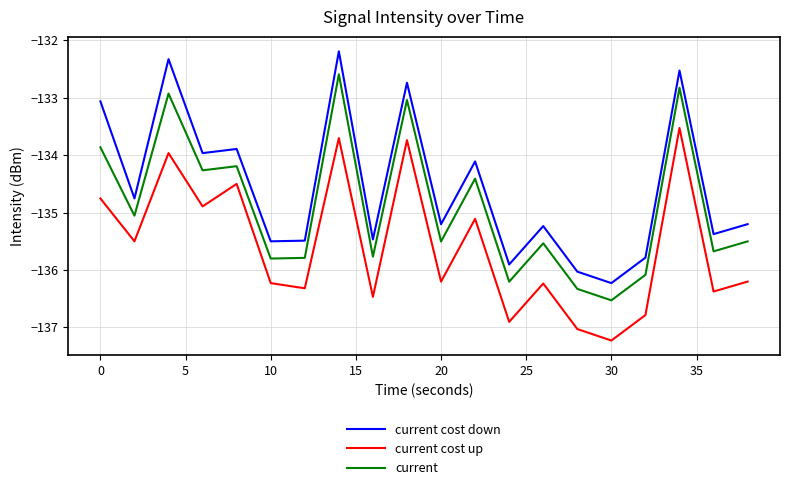

Rank the series by their average value, from lowest to highest.

current cost up, current, current cost down